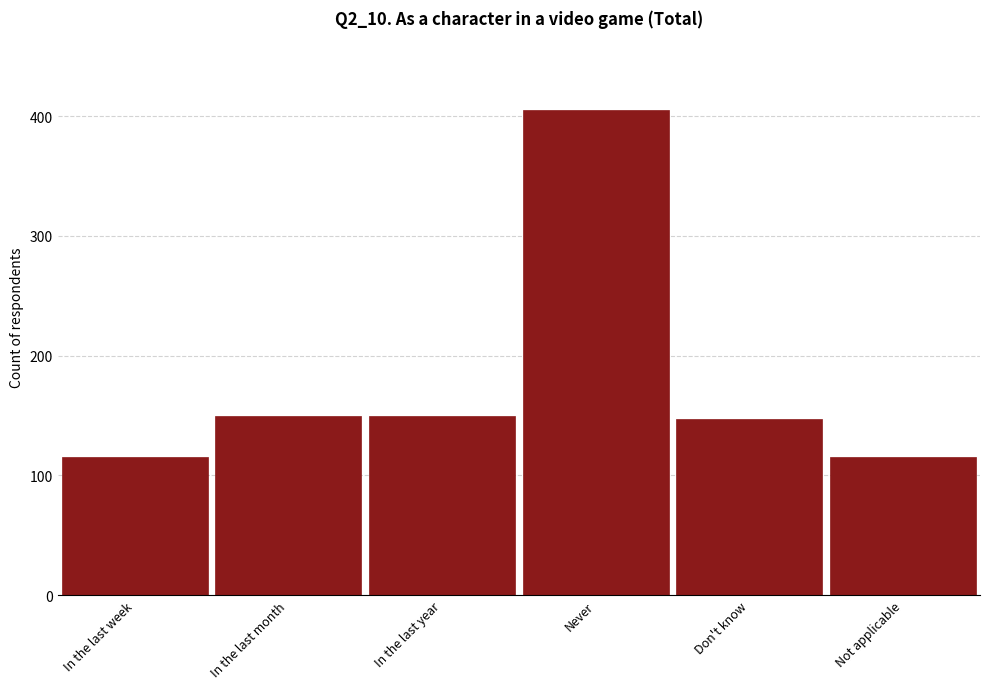

Reading left to right, extract all data points from this chart.

In the last week=115	In the last month=150	In the last year=150	Never=405	Don't know=147	Not applicable=115